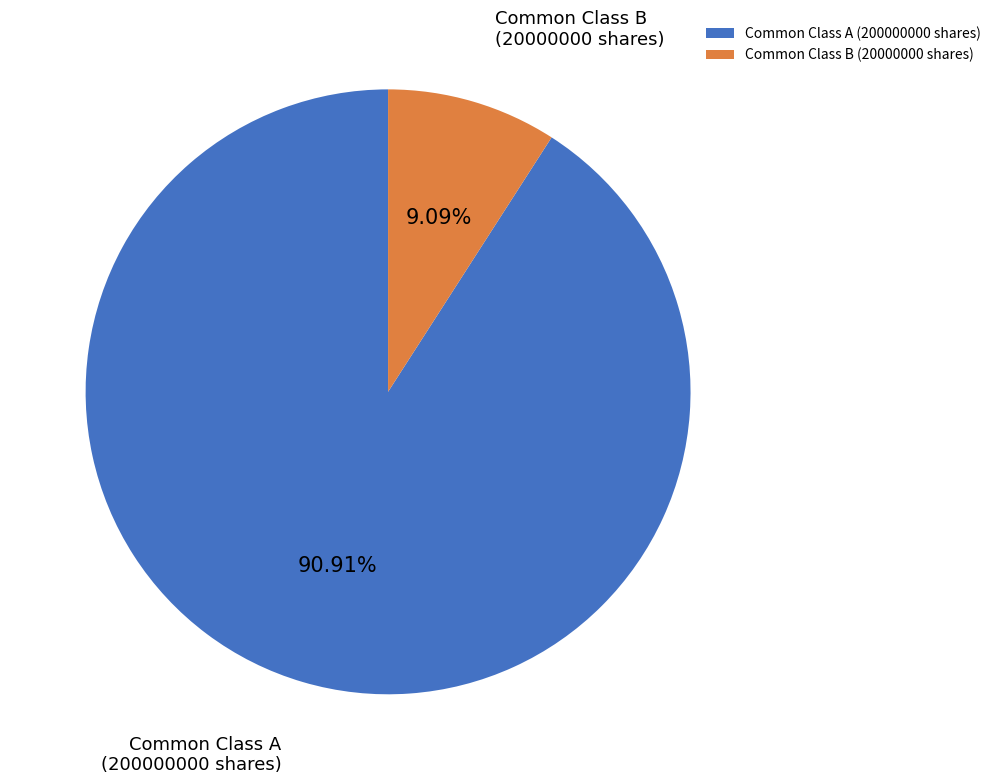

To the nearest percent, what is the difference between the largest and smallest slice percentages?

82%